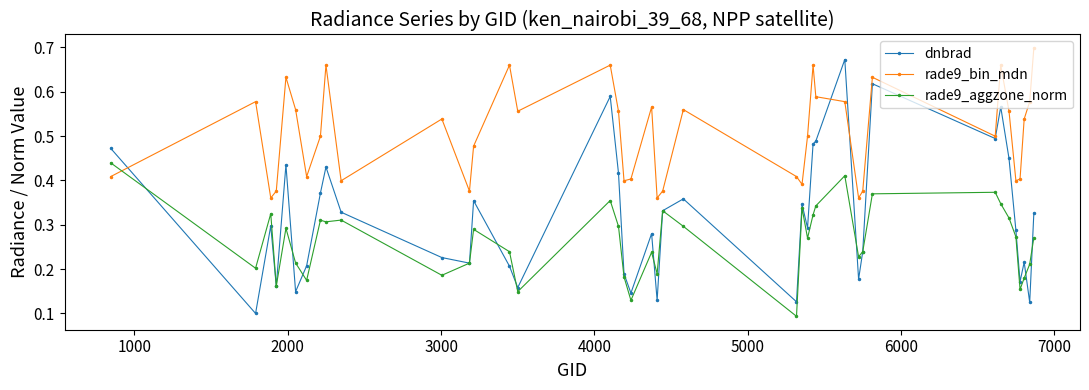

True or false: rade9_bin_mdn has more than 0 points higher than both neighbors.

True